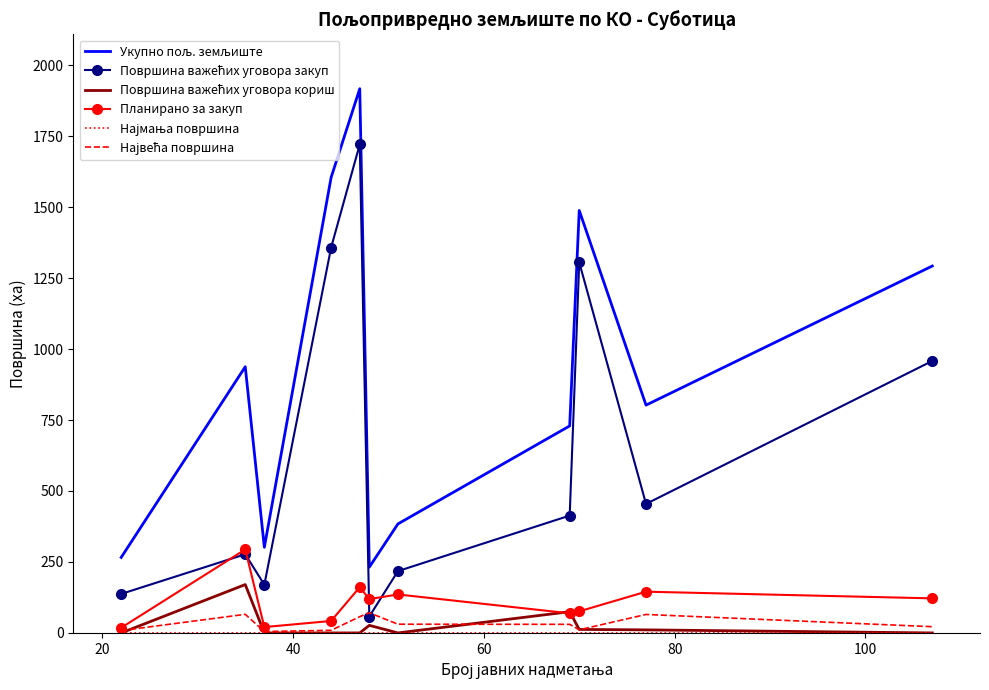

What is the maximum value shown in the chart?

1917.2